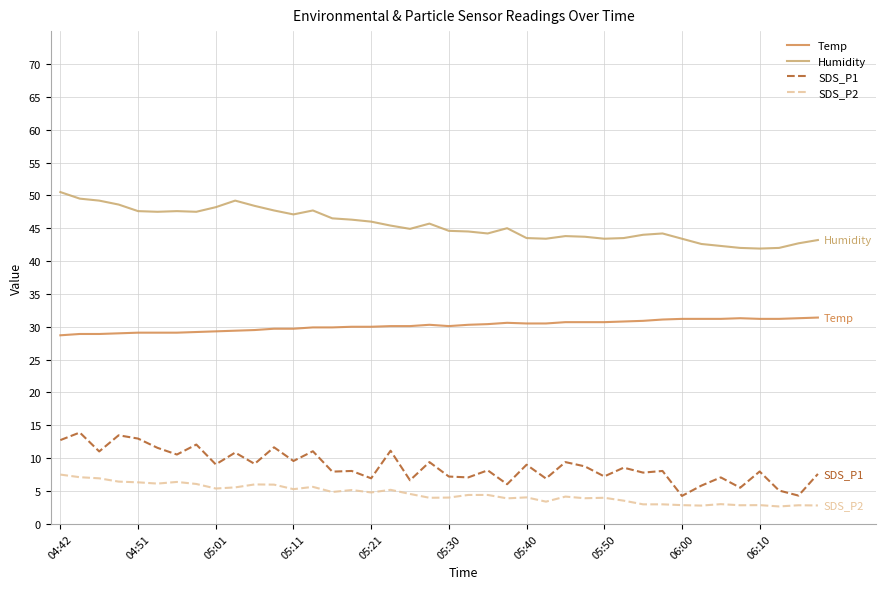

True or false: Humidity and SDS_P2 intersect in this chart.

False